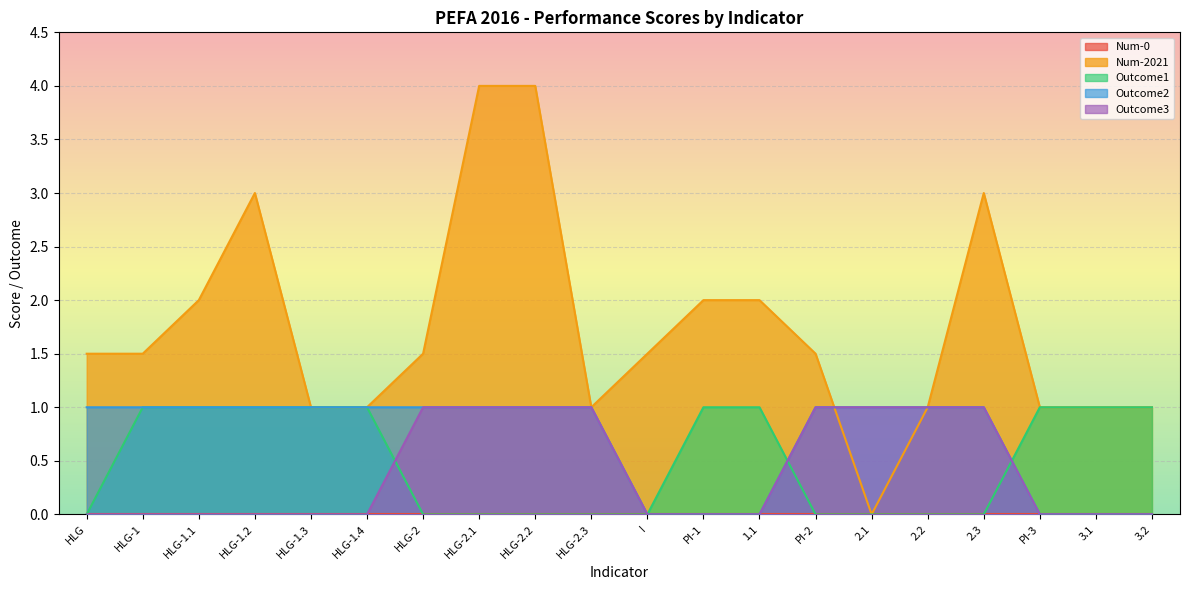

Which series has the largest total across all categories?

Num-2021